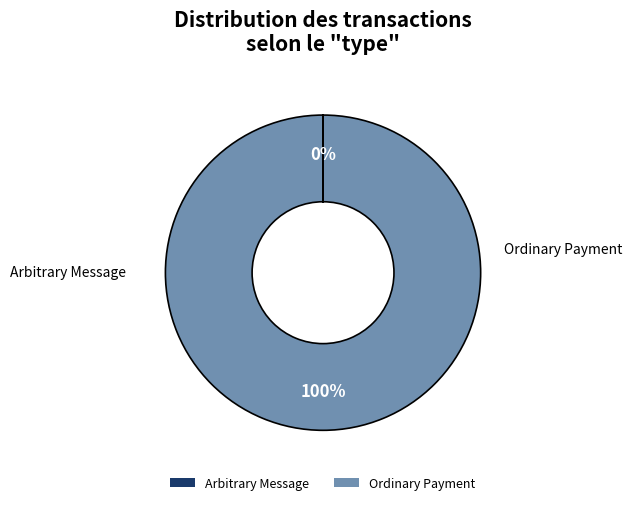

Is Ordinary Payment the majority of the pie?

Yes